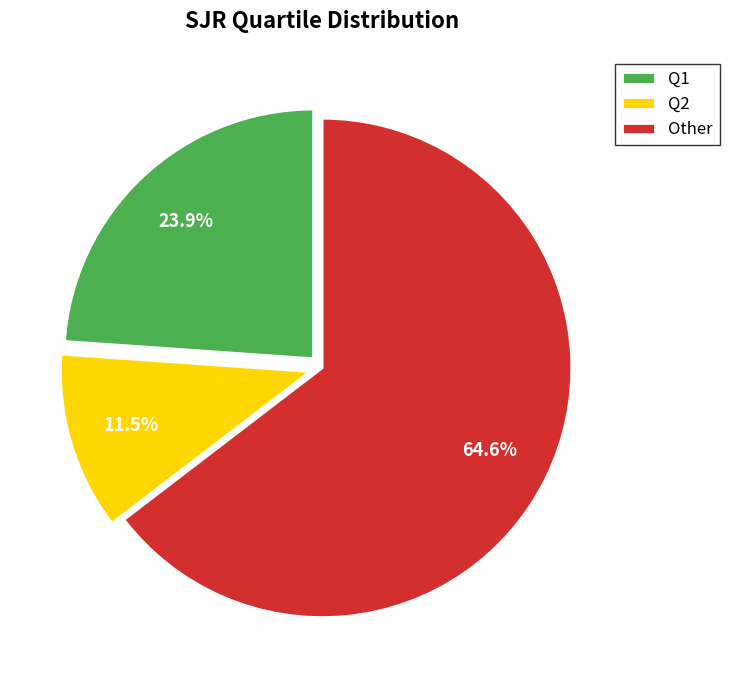

Count the number of slices in the pie.

3